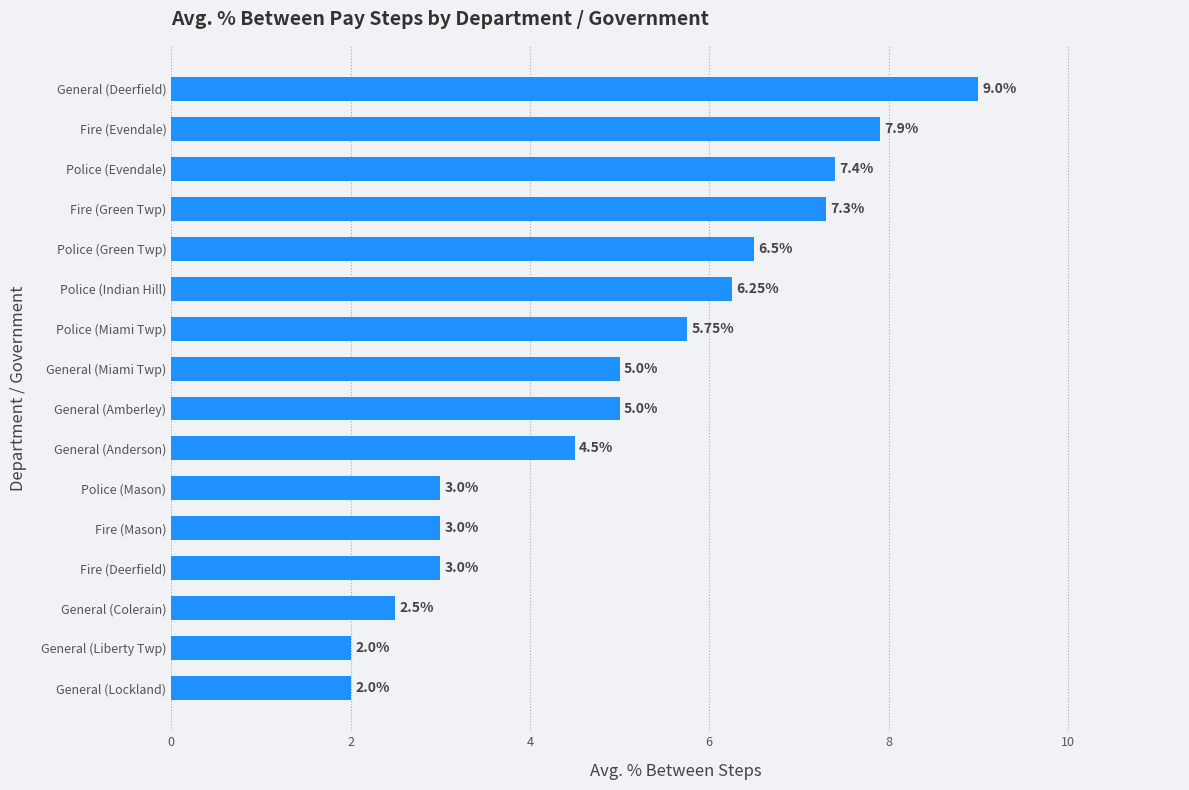

What is the minimum value shown in the chart?

2.0